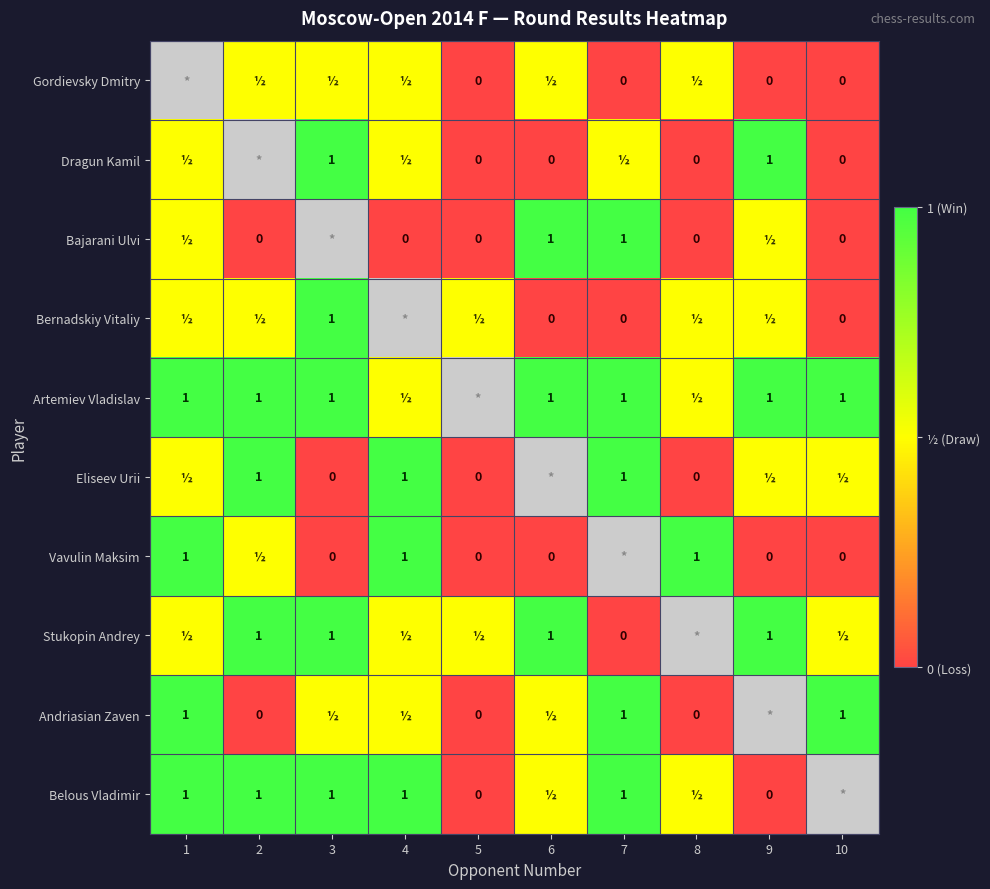

What is the difference between the Vavulin Maksim values at 8 and 10?

1.0